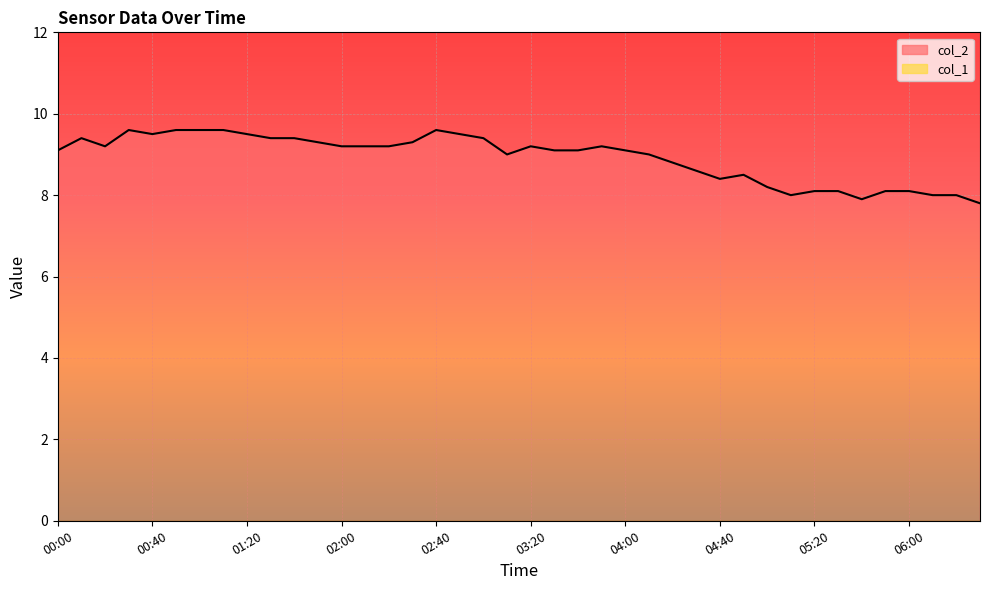

The chart shows a value of 16.2 at 02:40. True or false?

False